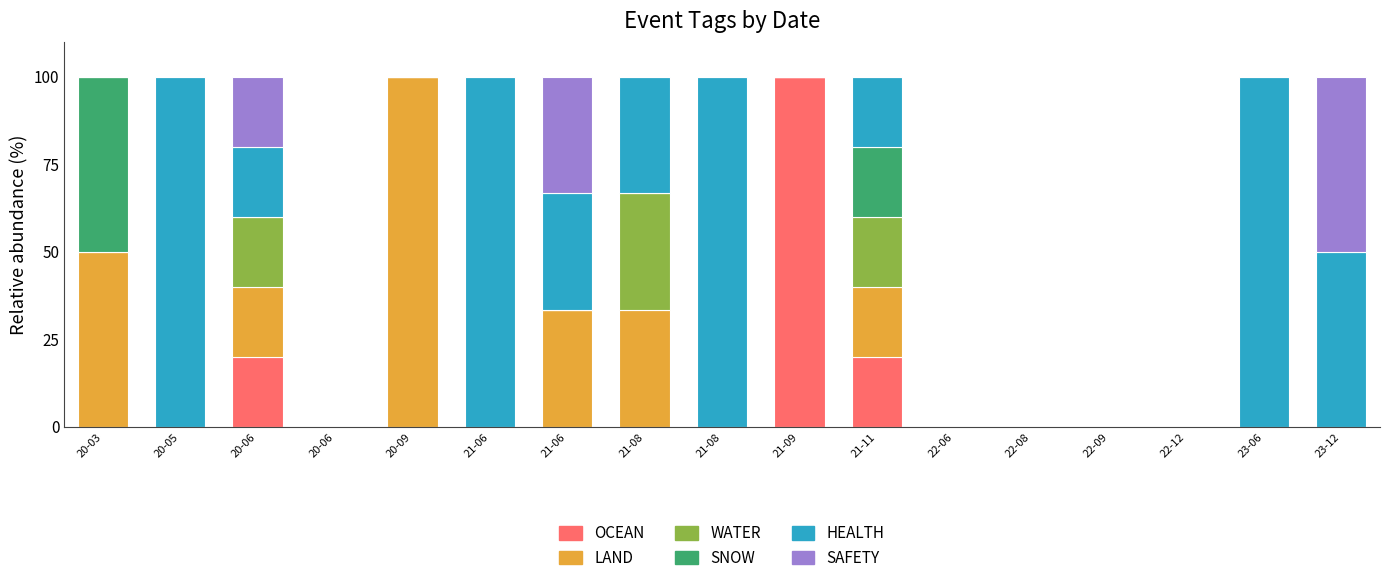

What are all the series names shown in the legend?

OCEAN, LAND, WATER, SNOW, HEALTH, SAFETY